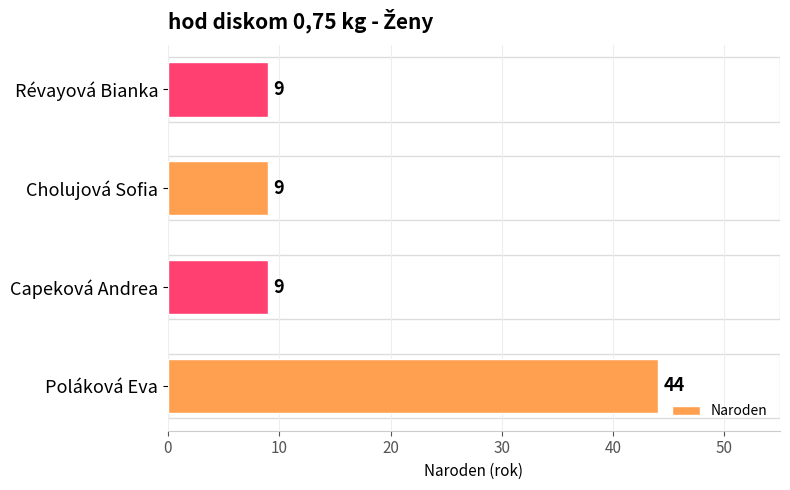

What value does the data have at Poláková Eva?

44